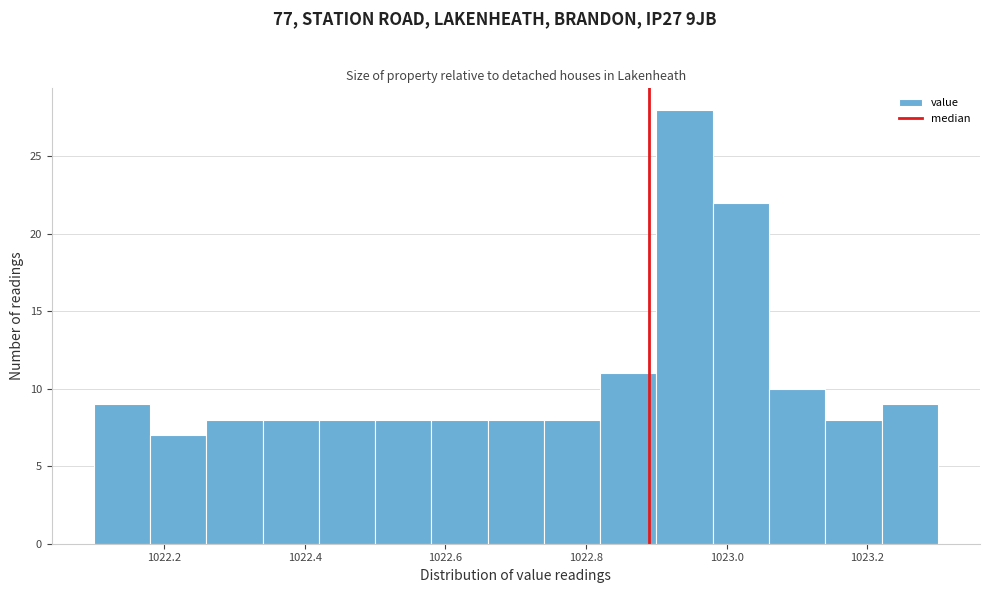

Reading left to right, list every bar in this chart as the range it spans on the x-axis followed by its height. The values are not printed on the chart, so give them approximately, as read against the axis.

1022.10 to 1022.18: 9
1022.18 to 1022.26: 7
1022.26 to 1022.34: 8
1022.34 to 1022.42: 8
1022.42 to 1022.50: 8
1022.50 to 1022.58: 8
1022.58 to 1022.66: 8
1022.66 to 1022.74: 8
1022.74 to 1022.82: 8
1022.82 to 1022.90: 11
1022.90 to 1022.98: 28
1022.98 to 1023.06: 22
1023.06 to 1023.14: 10
1023.14 to 1023.22: 8
1023.22 to 1023.30: 9